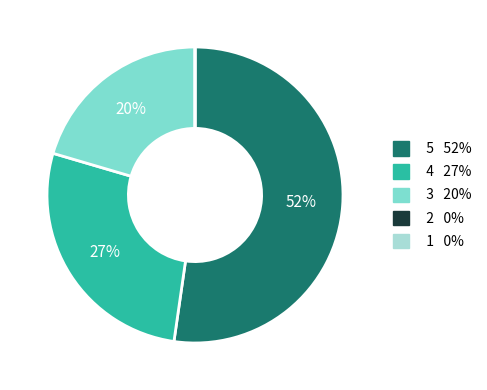

Between 4 and 3, which is larger?

4